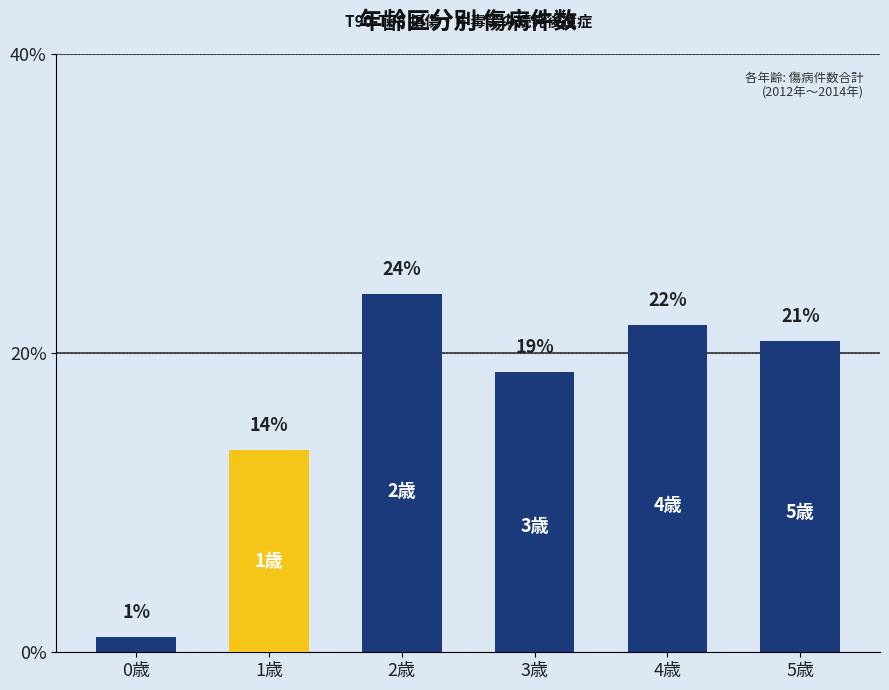

Reading right to left, transcribe all the data shown in this chart.

5歳=0.2	4歳=0.2	3歳=0.2	2歳=0.2	1歳=0.1	0歳=0.0